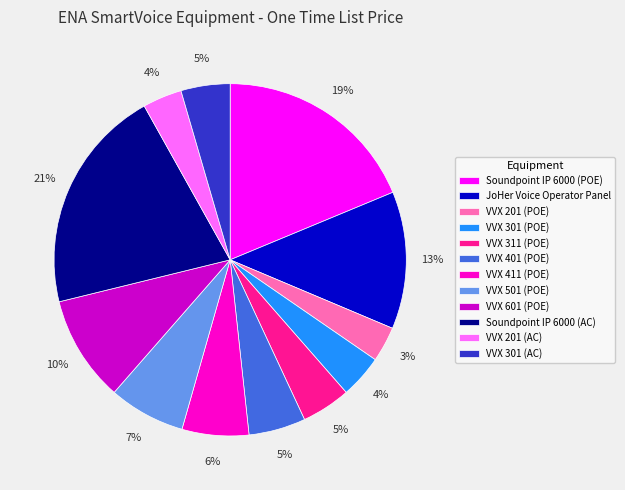

Between VVX 311 (POE) and VVX 601 (POE), which is larger?

VVX 601 (POE)